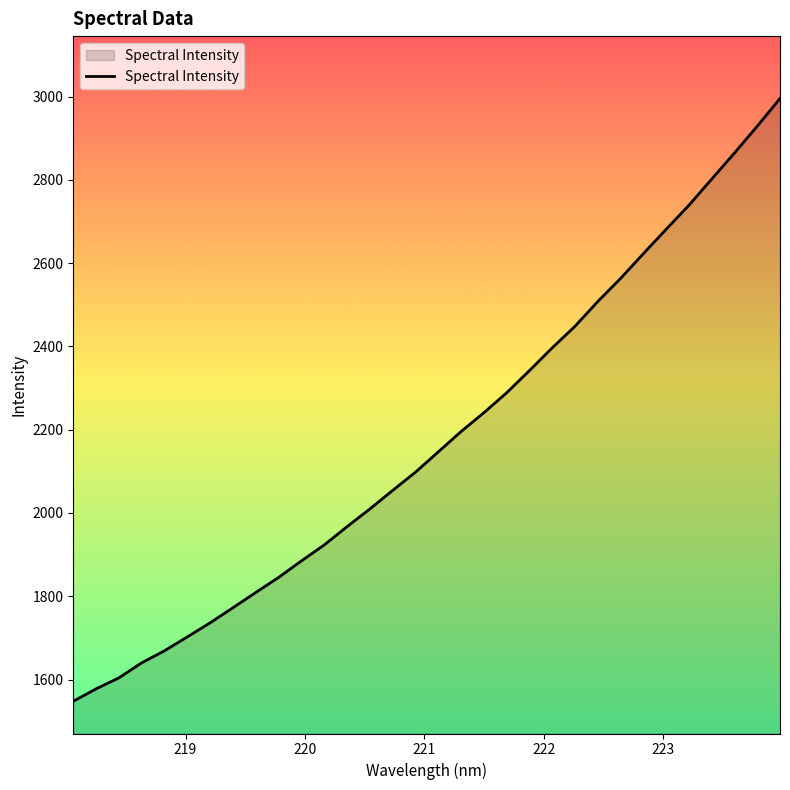

True or false: there are more than 0 points higher than both neighbors.

False